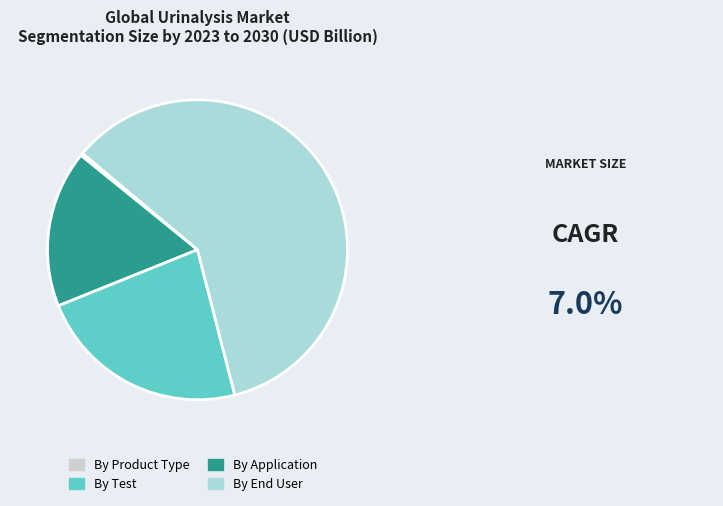

Combined, do By End User and By Test account for over 50%?

Yes